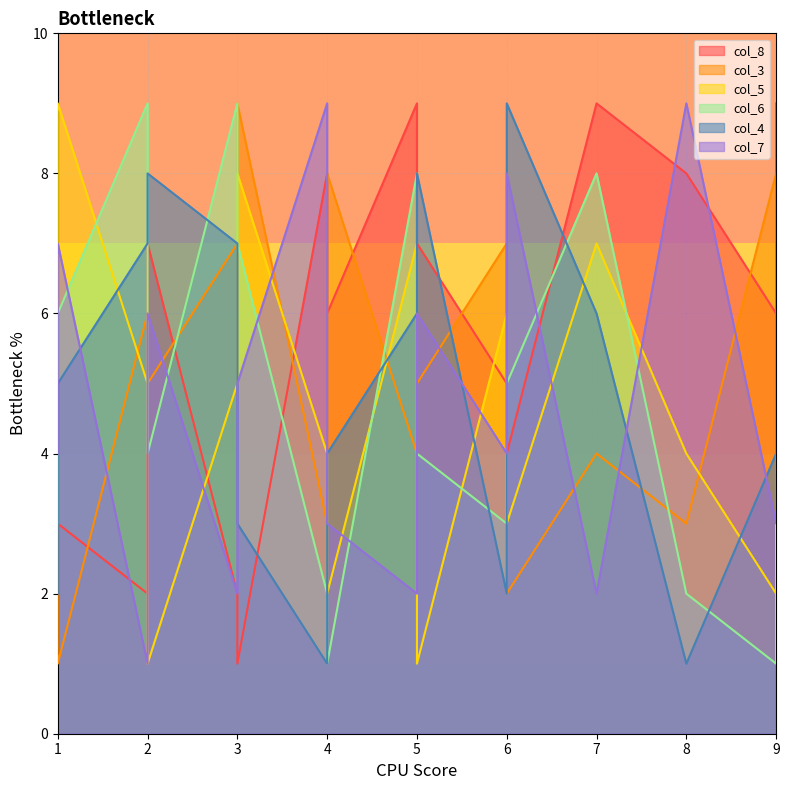

Where does the col_5 series first go above 5?

1